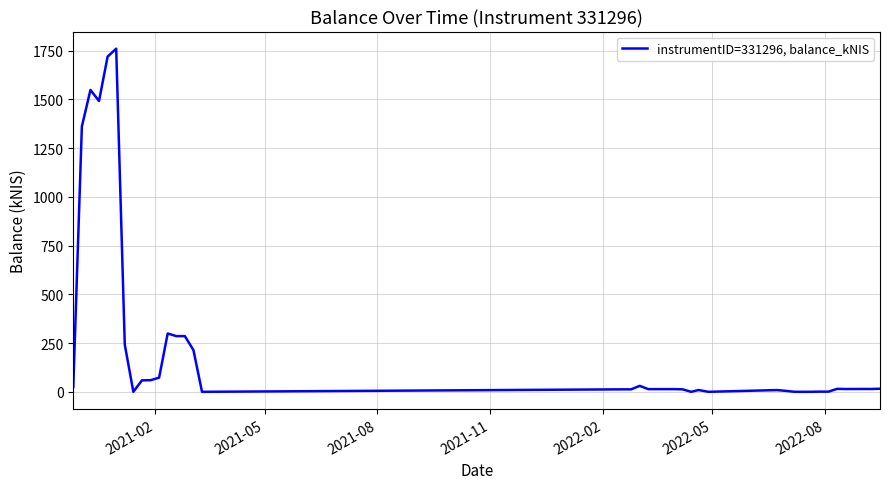

What is the difference between the maximum and minimum values?

1759.8